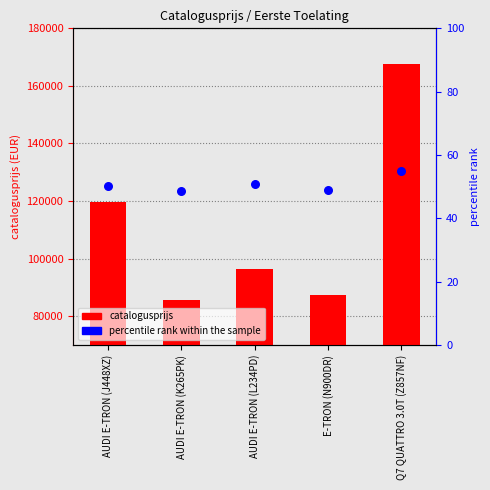

What is the total value across all series at AUDI E-TRON (J448XZ)?

119711.2